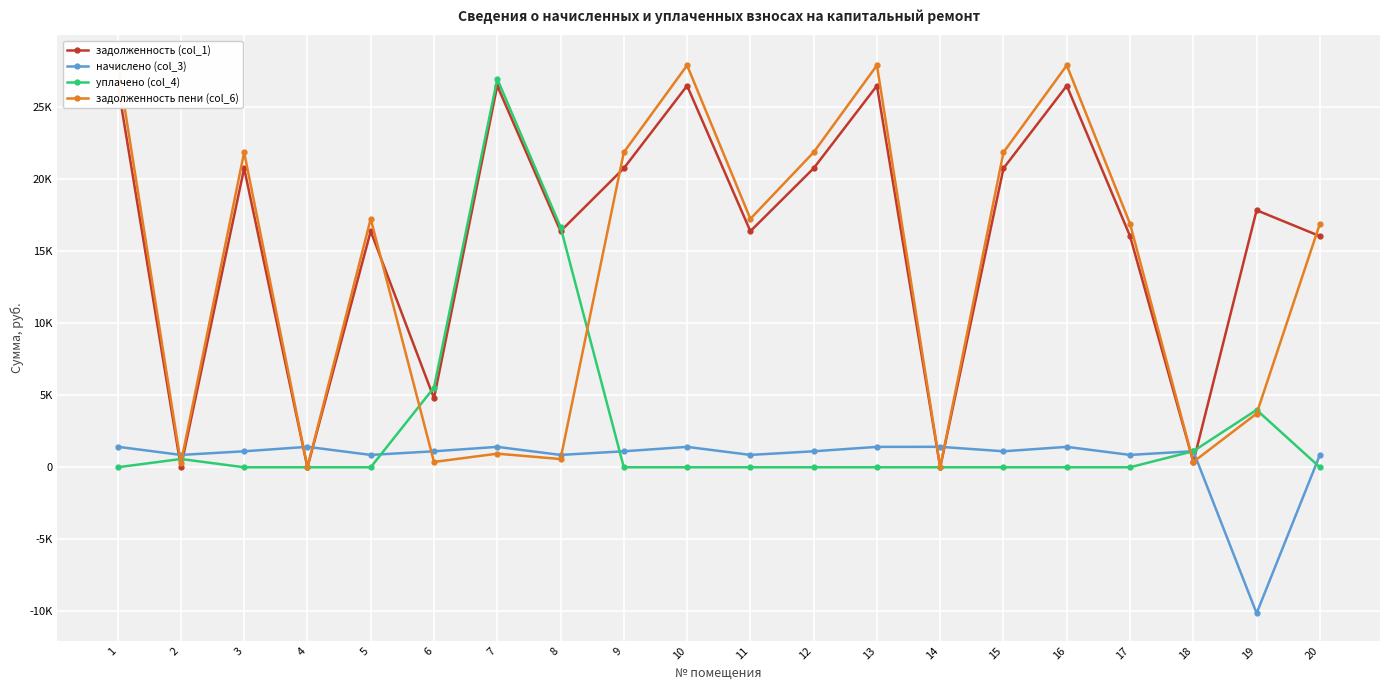

At 19, list the series in order from smallest to largest.

начислено (col_3), задолженность пени (col_6), уплачено (col_4), задолженность (col_1)